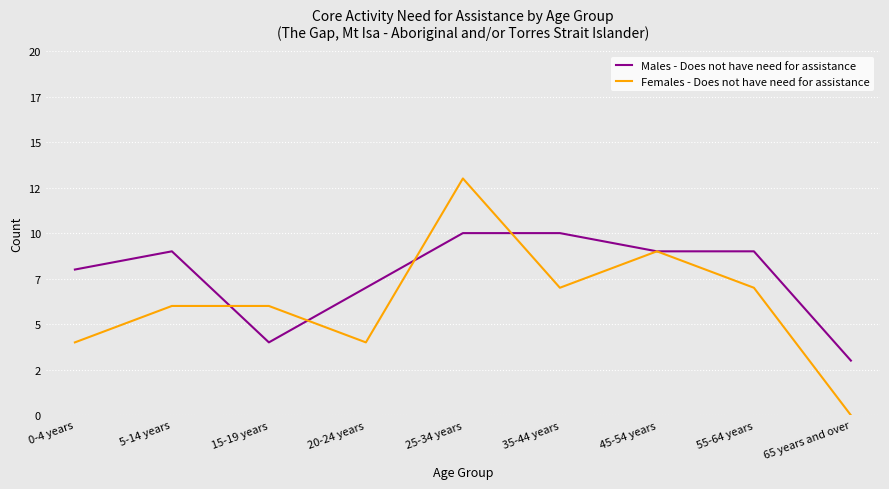

How many interior local peaks does the Females - Does not have need for assistance series have?

2